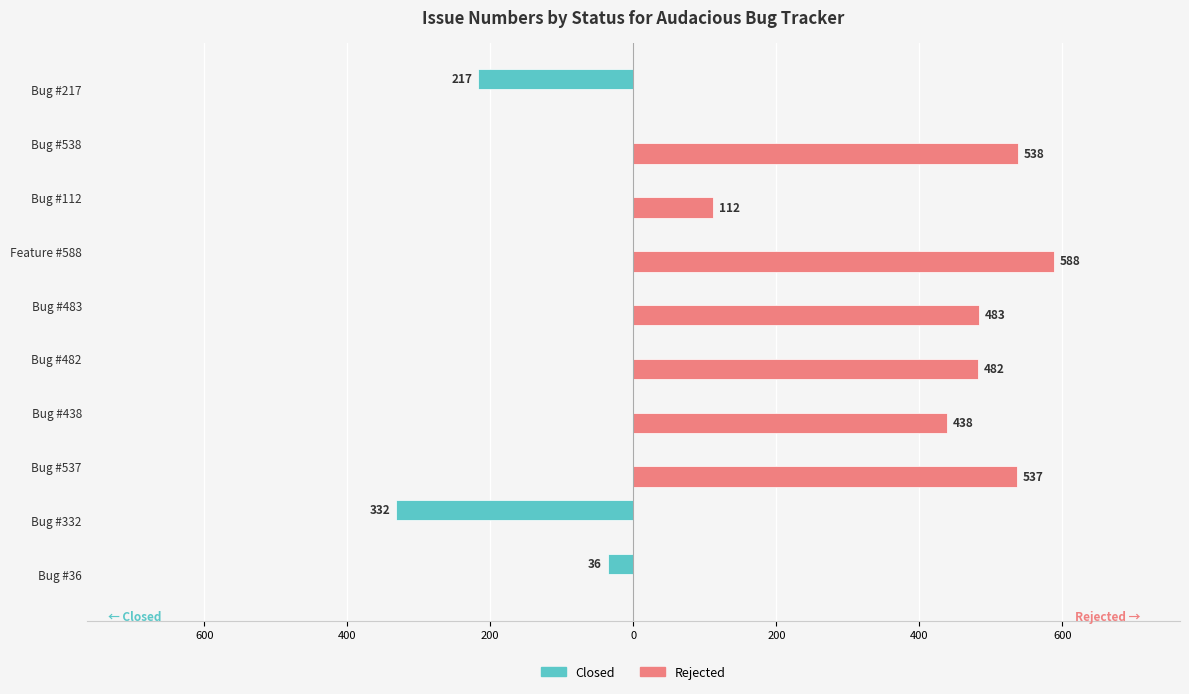

What are all the series names shown in the legend?

Closed, Rejected